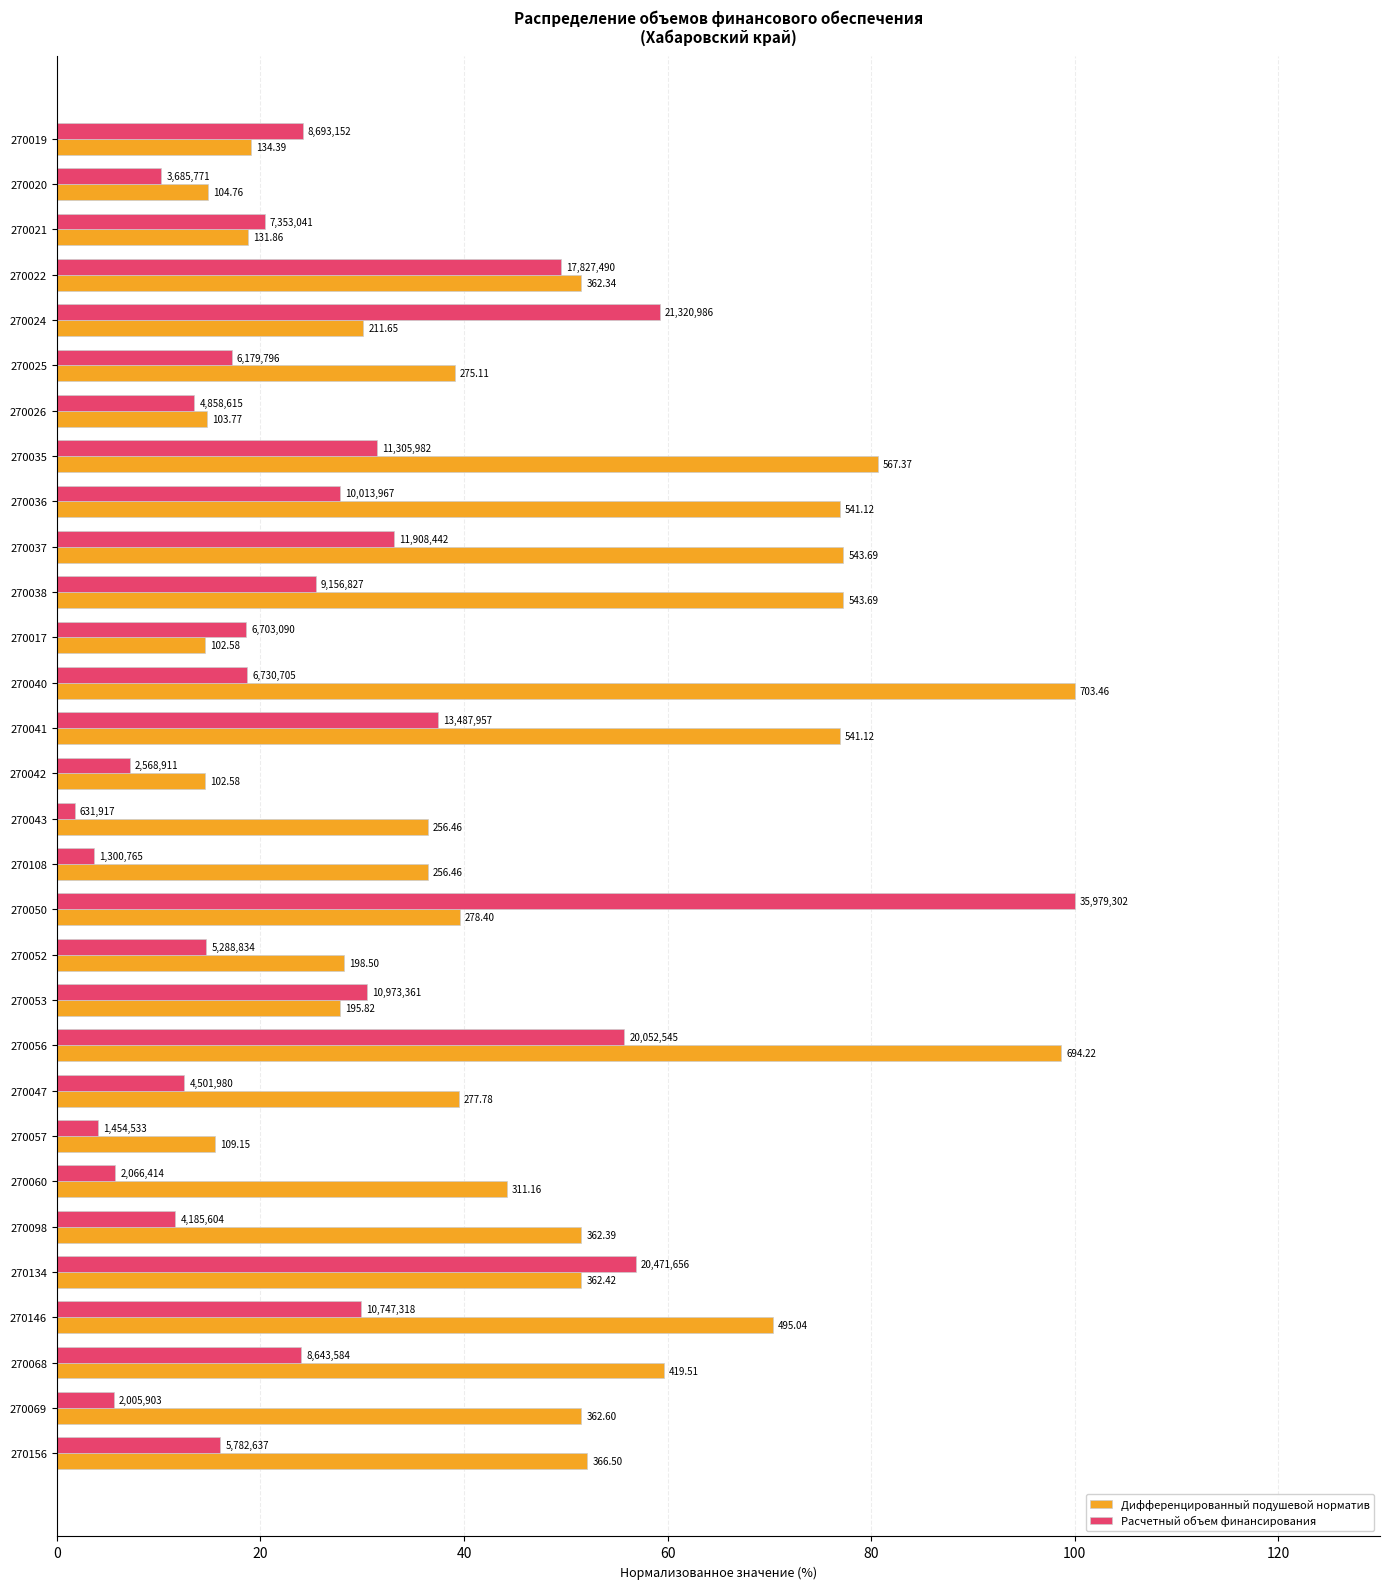

What are all the series names shown in the legend?

Дифференцированный подушевой норматив, Расчетный объем финансирования